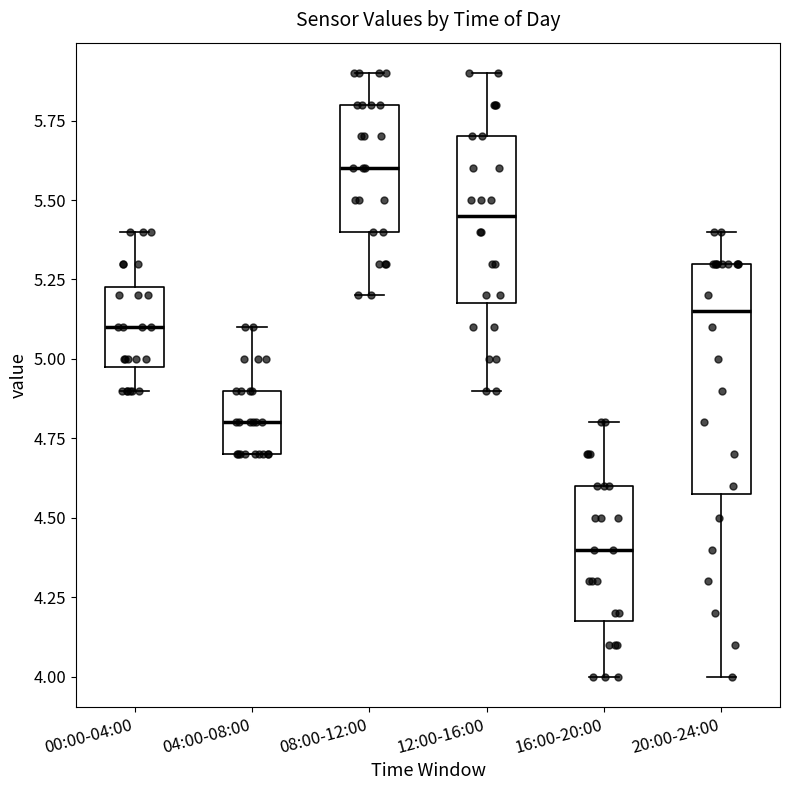

Reading left to right, transcribe this box plot: for each box, give where its median line is, the range the box spans, and where its two whiskers end, as read against the y-axis. The values are not printed on the chart, so give them approximately, as read against the axis.

00:00-04:00: median 5.10, box 5.00 to 5.25, whiskers 4.90 to 5.40
04:00-08:00: median 4.80, box 4.70 to 4.90, whiskers 4.70 to 5.10
08:00-12:00: median 5.60, box 5.40 to 5.80, whiskers 5.20 to 5.90
12:00-16:00: median 5.45, box 5.20 to 5.70, whiskers 4.90 to 5.90
16:00-20:00: median 4.40, box 4.20 to 4.60, whiskers 4.00 to 4.80
20:00-24:00: median 5.15, box 4.60 to 5.30, whiskers 4.00 to 5.40